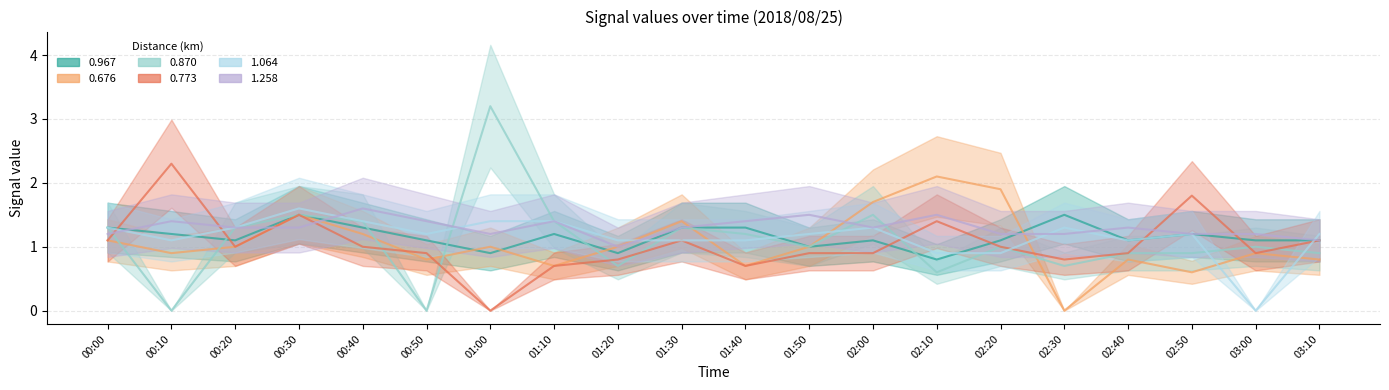

Rank the series by their maximum value, from highest to lowest.

col_4_0.870, col_3_0.773, col_2_0.676, col_6_1.064, col_8_1.258, col_5_0.967